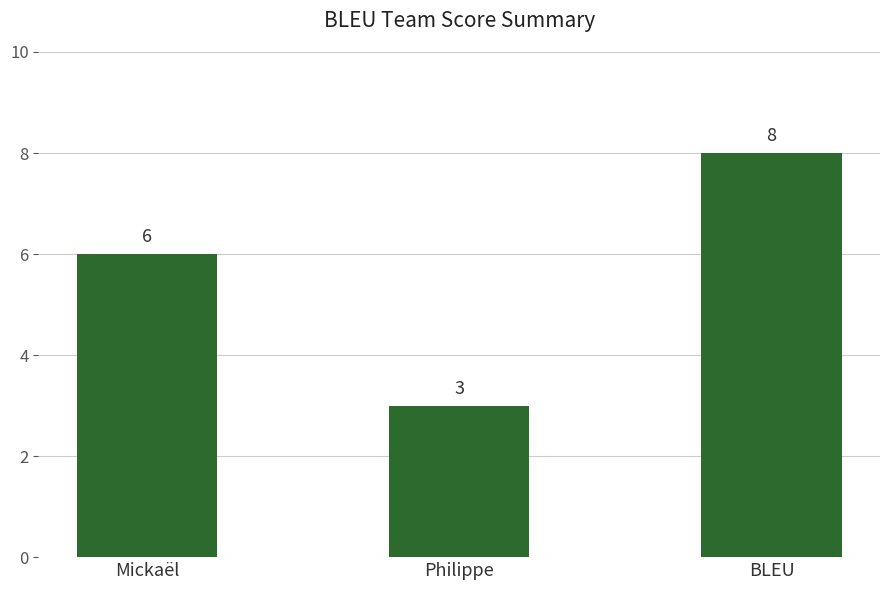

List the labels in order of value, largest first.

BLEU, Mickaël, Philippe